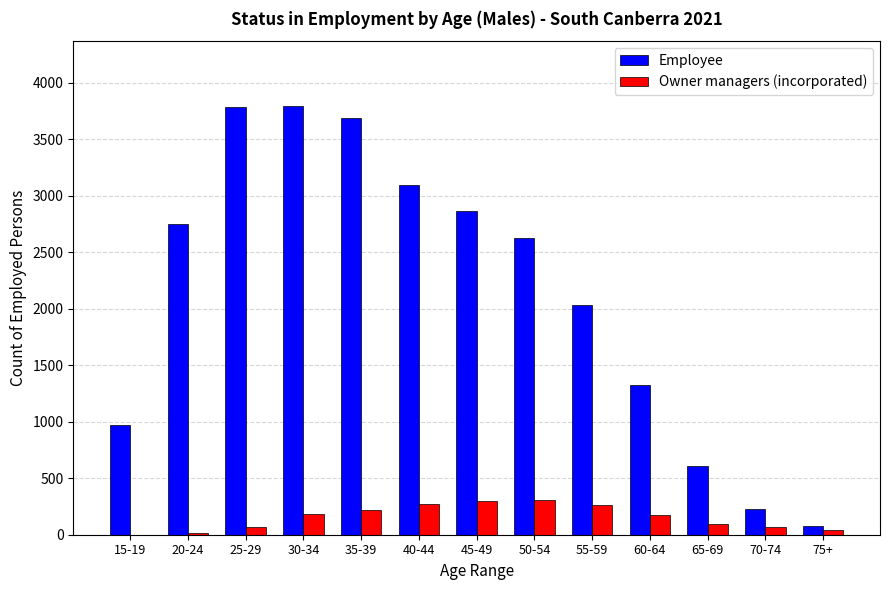

Which series has the widest spread of values?

Employee